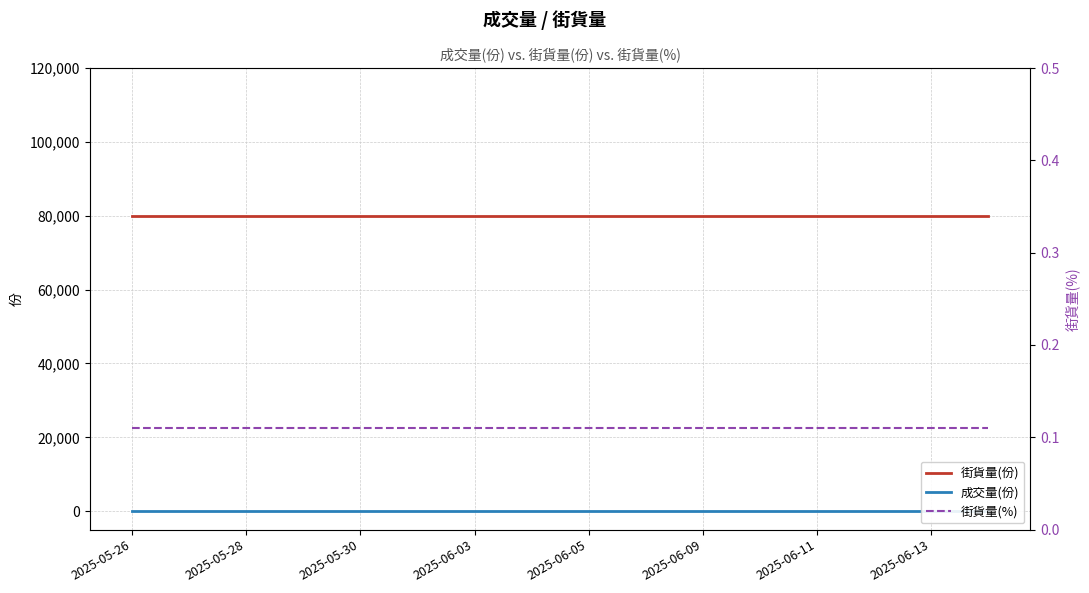

True or false: 街貨量(份) has more than 0 points higher than both neighbors.

False